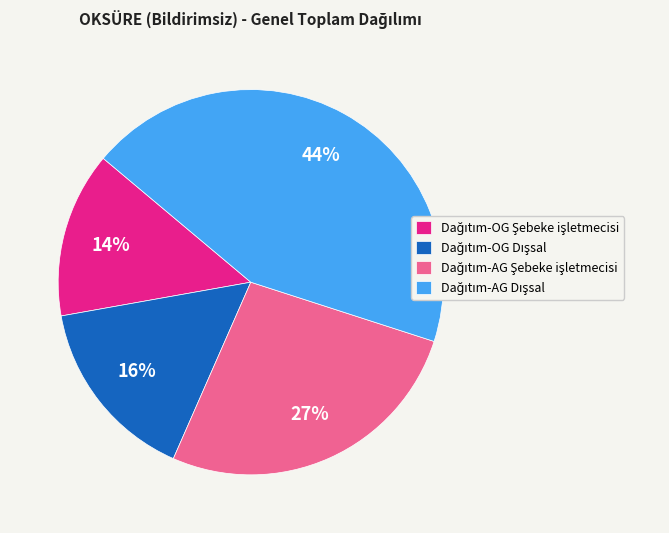

Is there a majority slice in this chart?

No